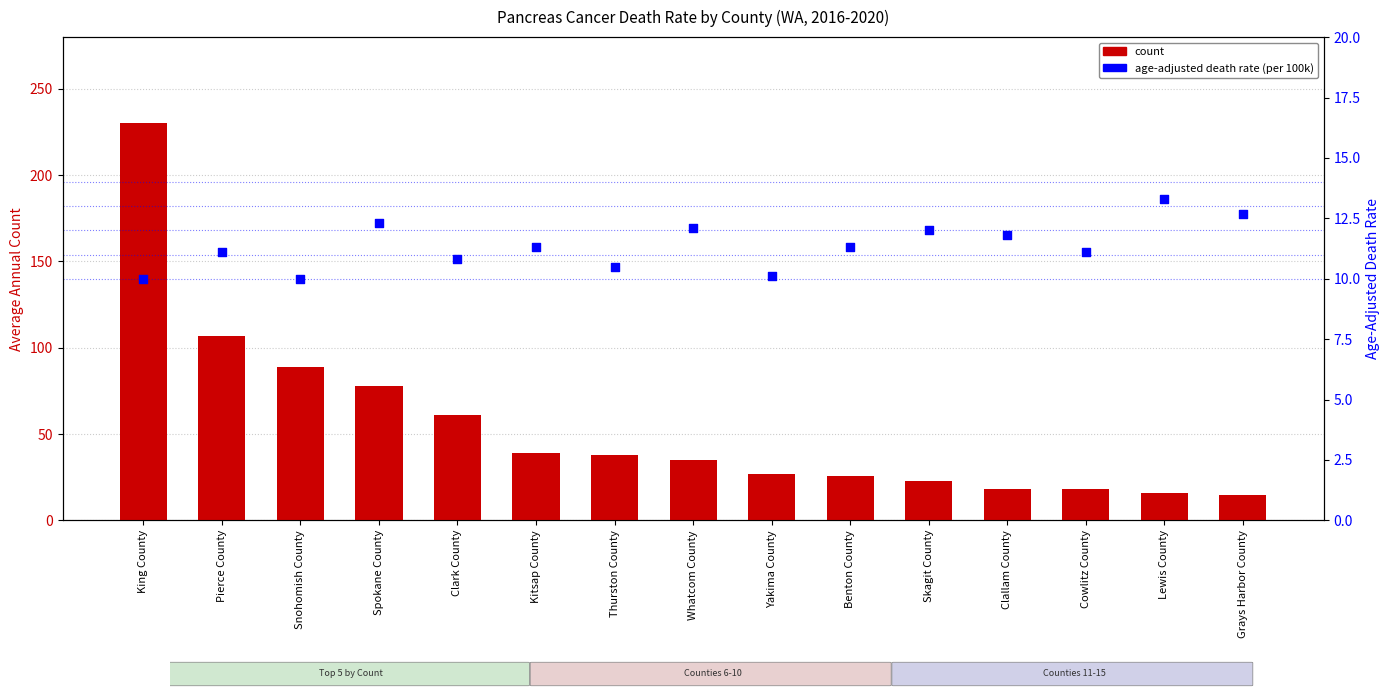

Which series has the largest total across all categories?

count